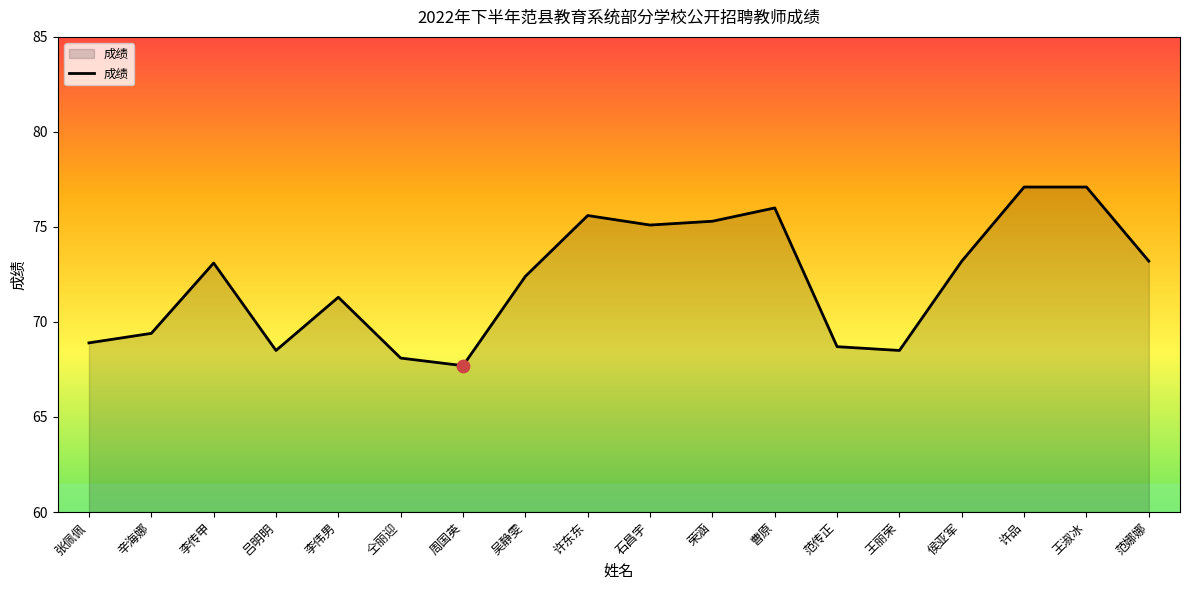

Between 辛海娜 and 许东东, which is larger?

许东东